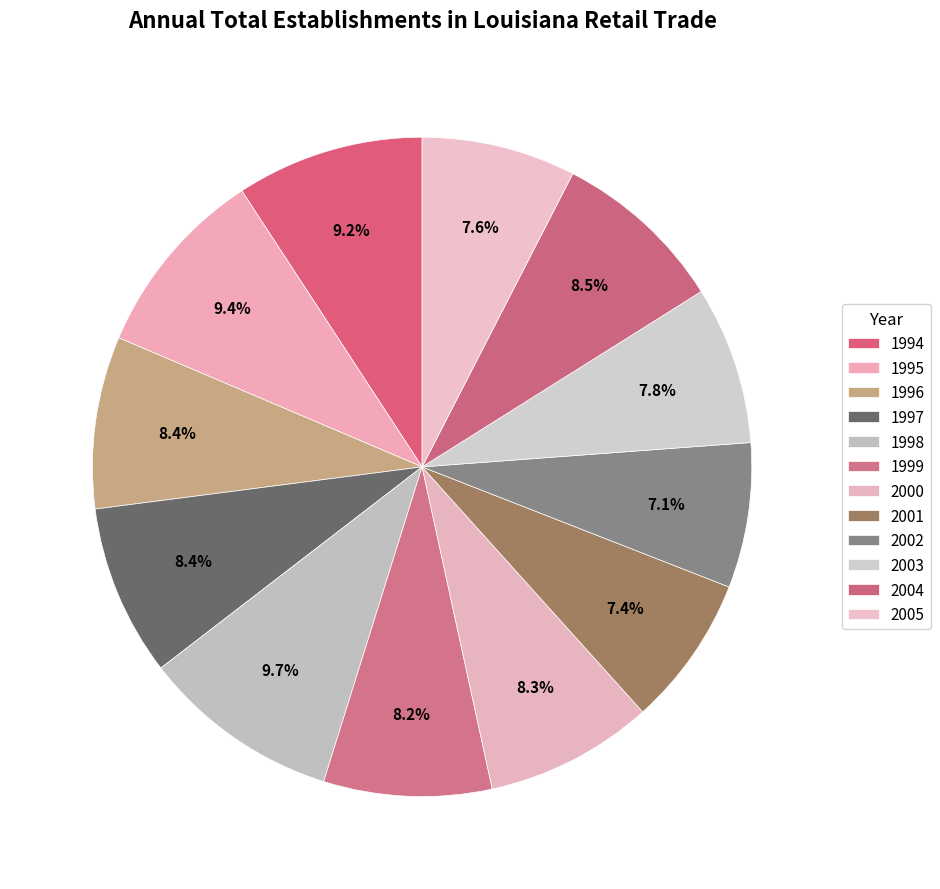

How many slices are in this pie chart?

12